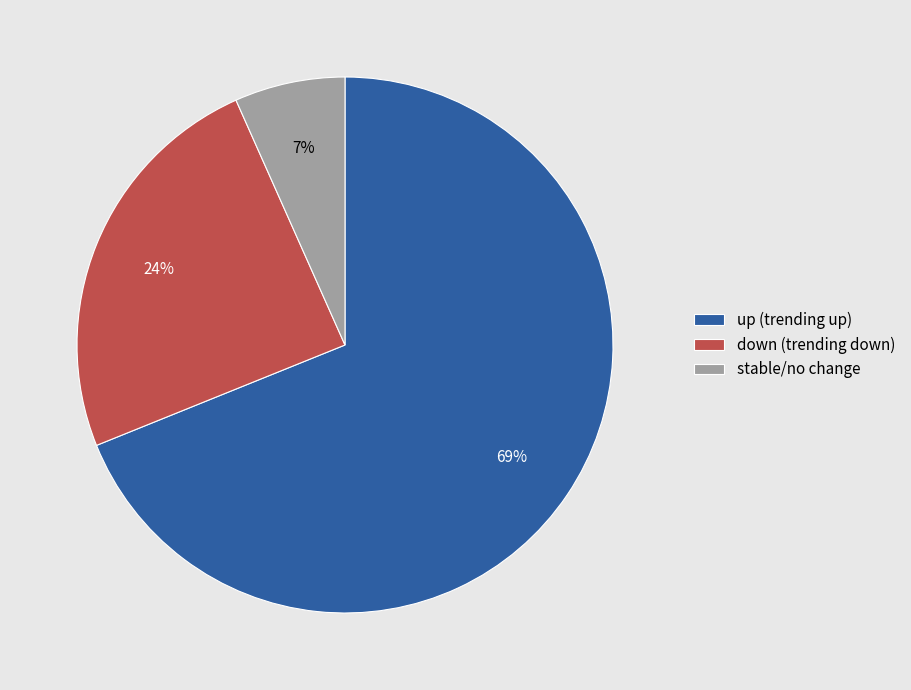

How many slices are in this pie chart?

3